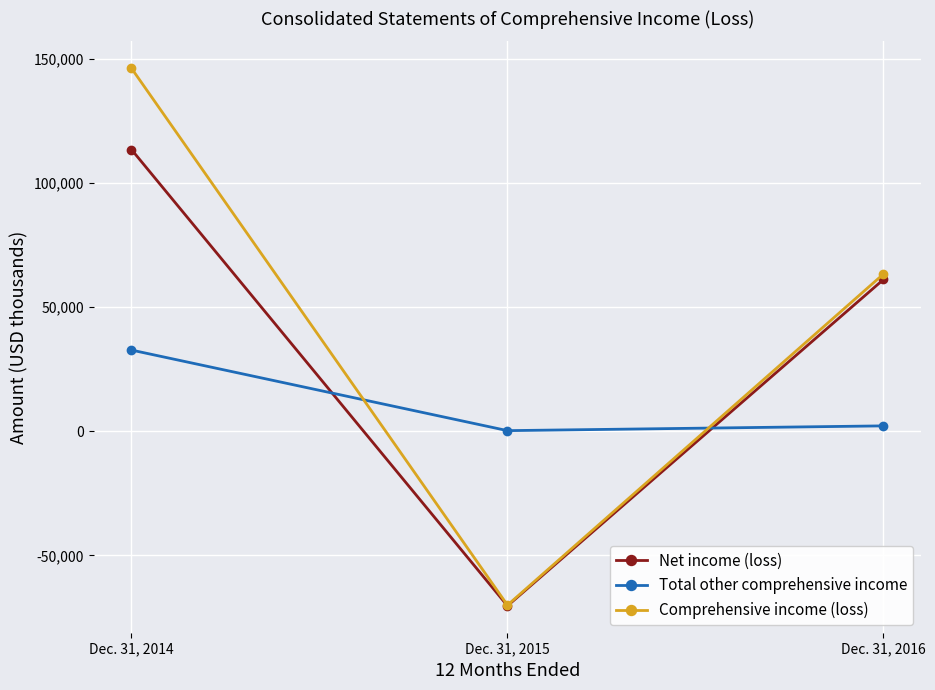

Is this an area chart (filled region under the line)?

No